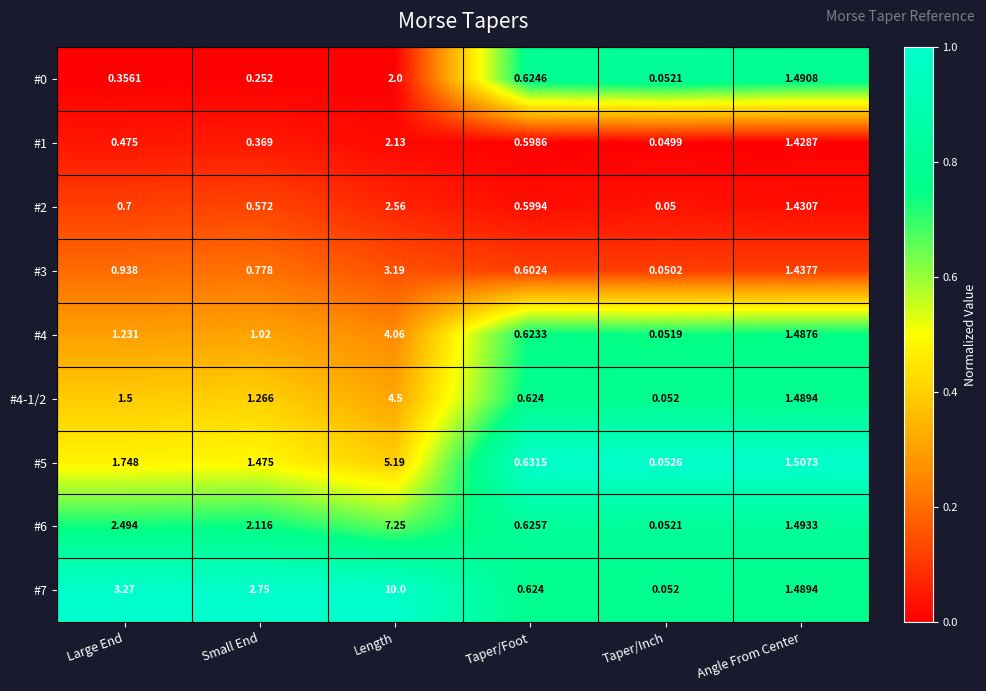

List the labels in order of #1 value, smallest first.

Taper/Inch, Small End, Large End, Taper/Foot, Angle From Center, Length